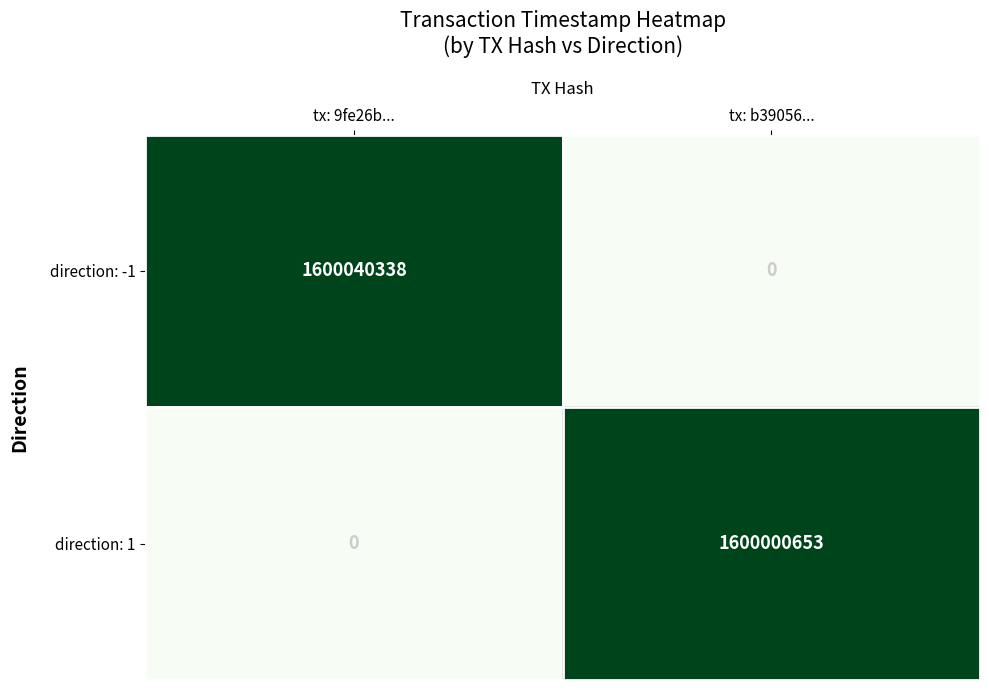

Count the number of data series in this chart.

2